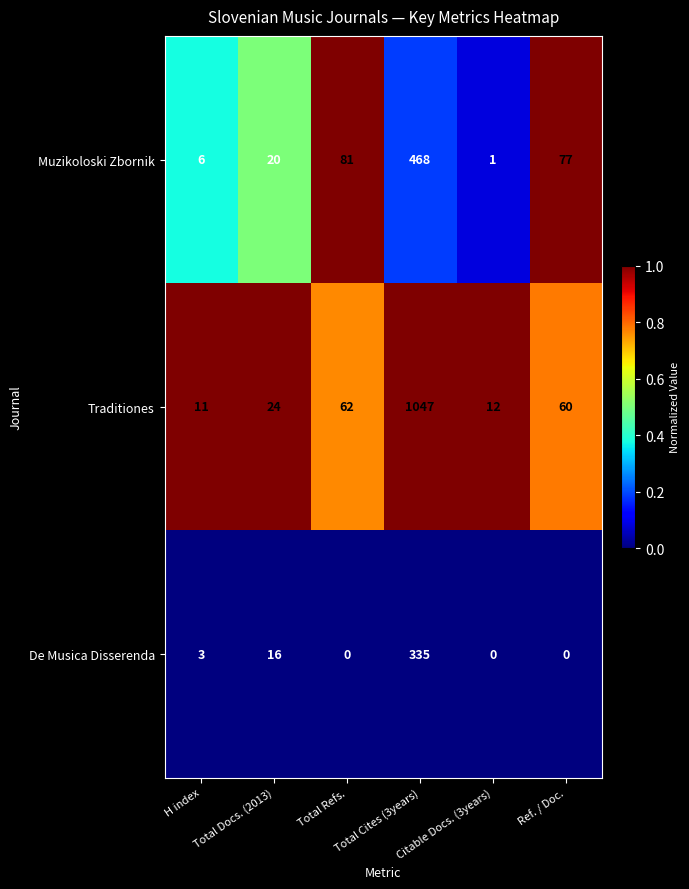

What is the total value across all series at Total Cites (3years)?

1850